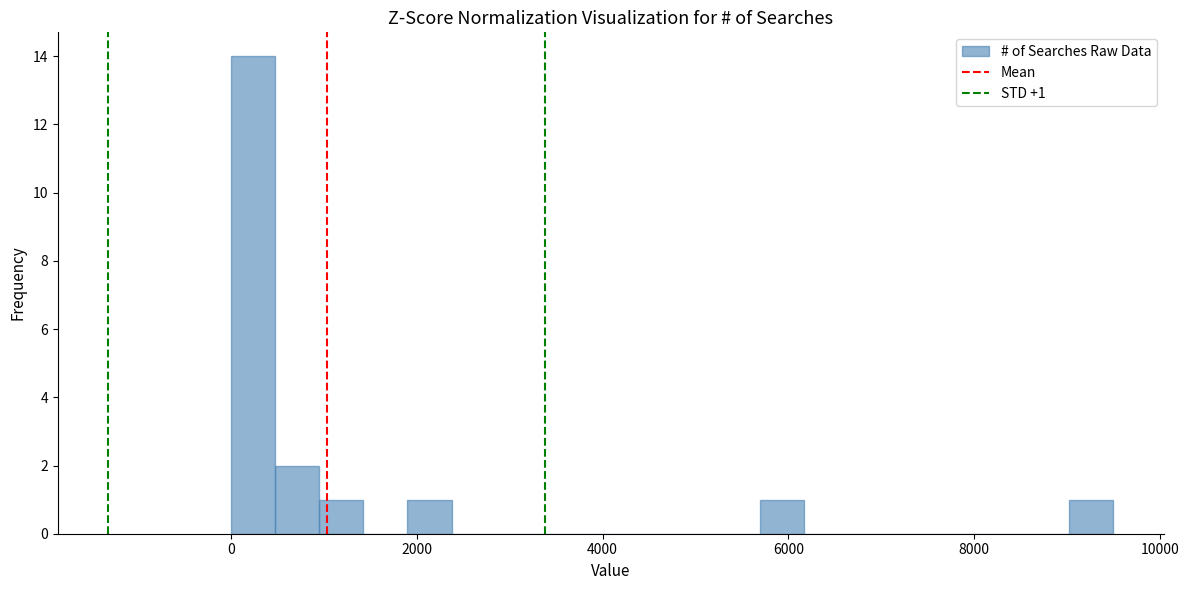

Around what value on the x-axis is the tallest bar? Give the approximate position of its centre, as read against the axis.

200